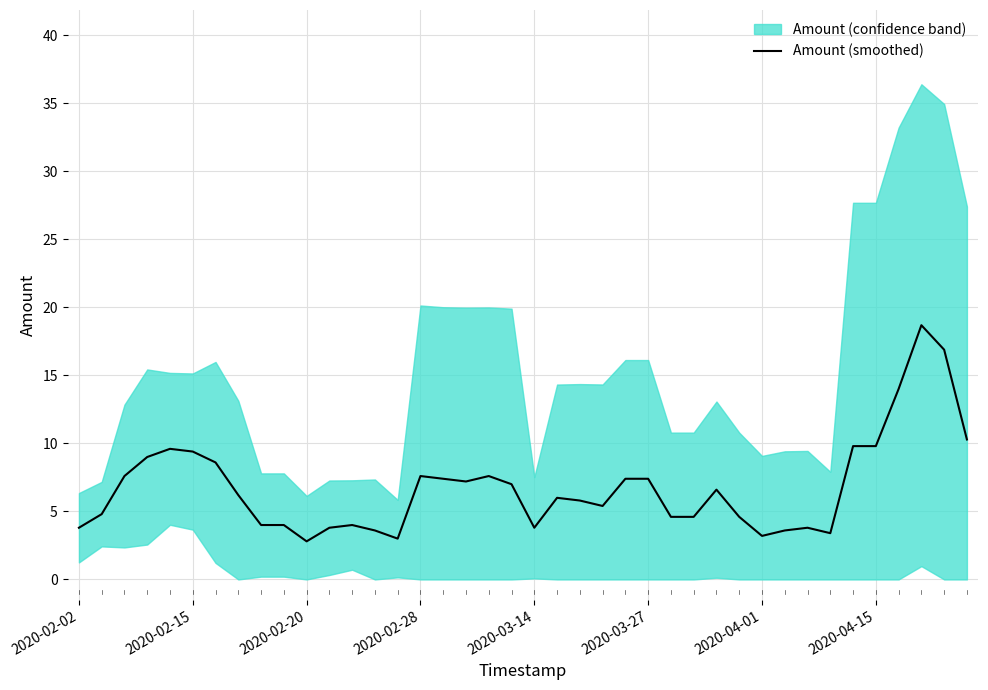

What is the highest value of the Amount (smoothed) series?

18.7